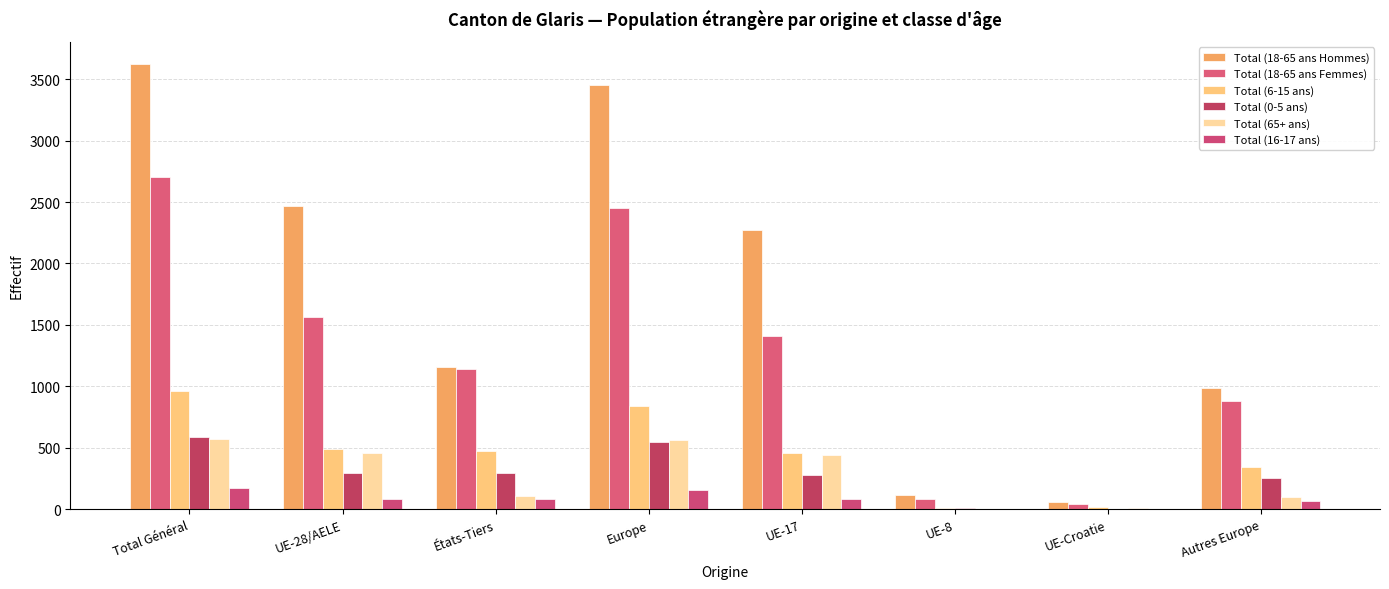

How many groups of bars are there?

8